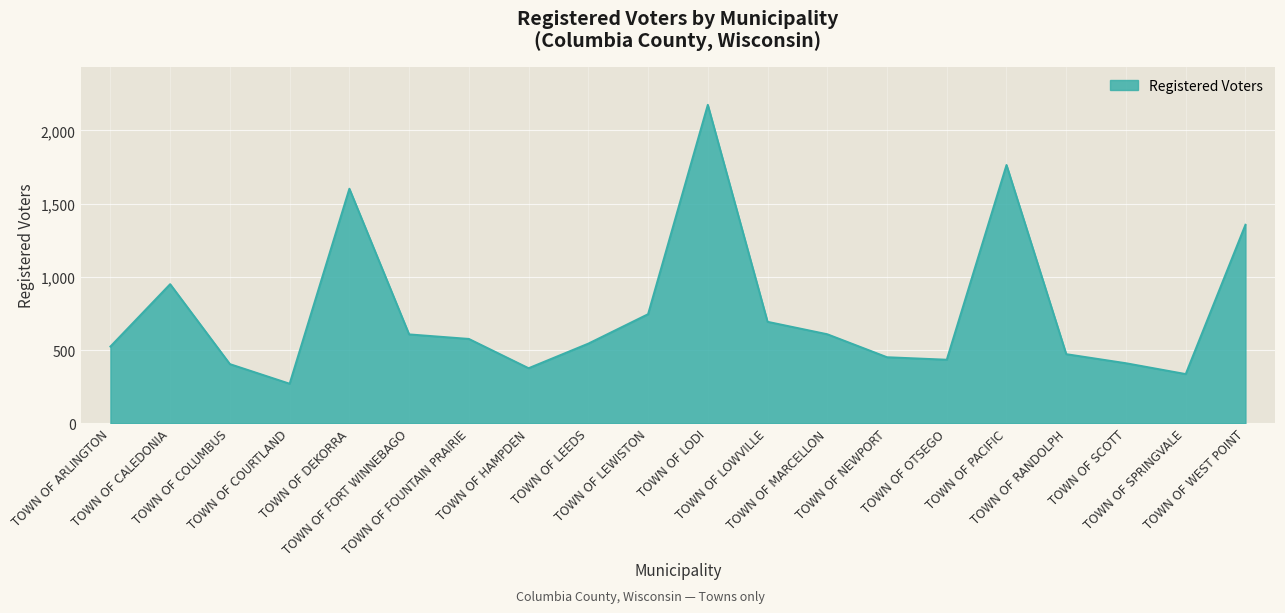

Where is the first local minimum?

TOWN OF COURTLAND